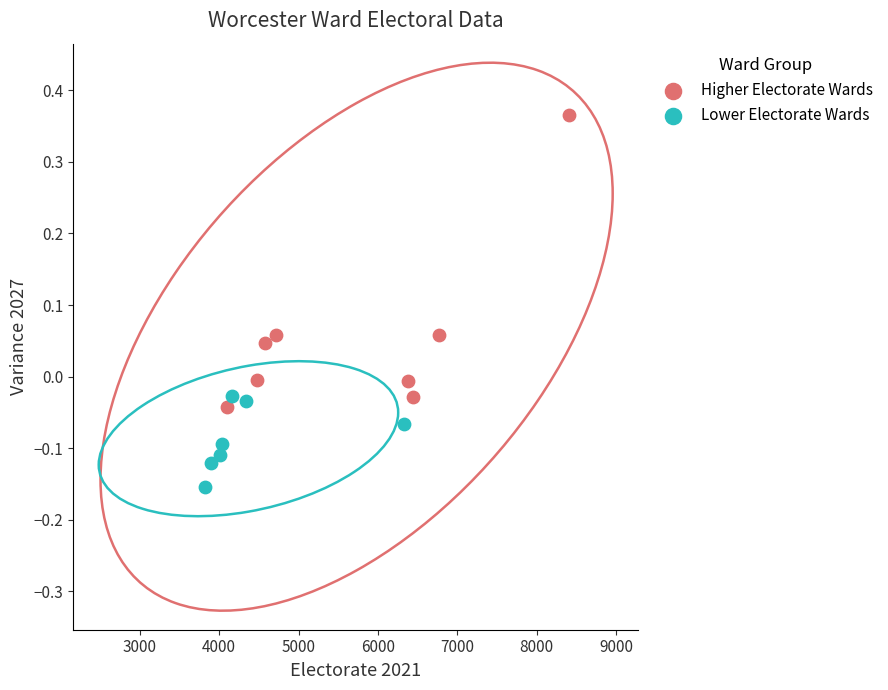

Which series reaches the minimum Y coordinate?

Lower Electorate Wards